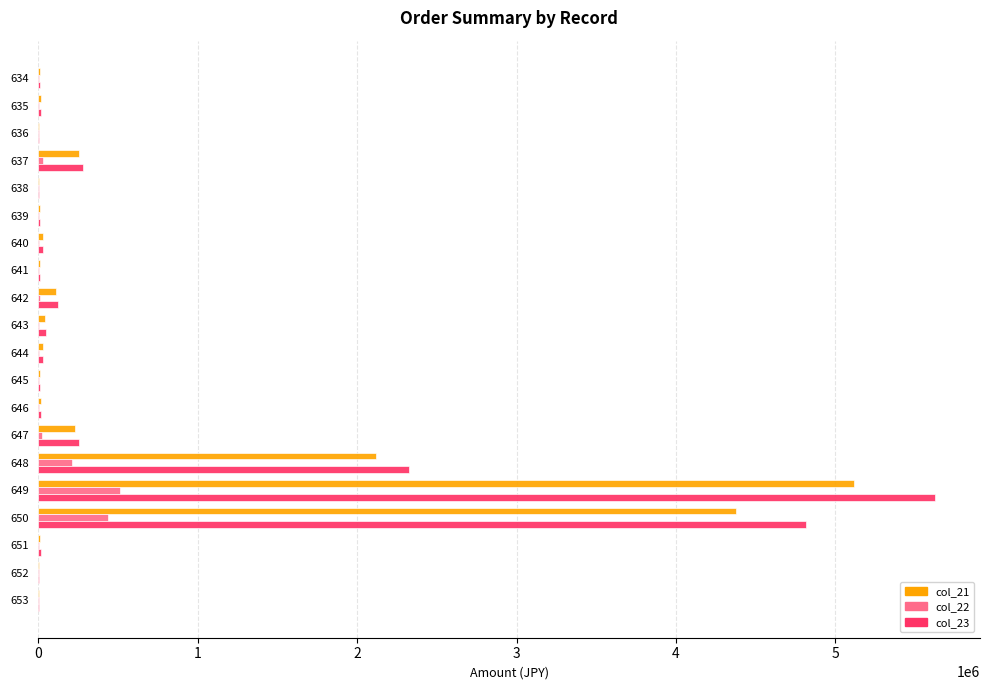

What is the value of the col_22 bar at the 6th from the left?

783